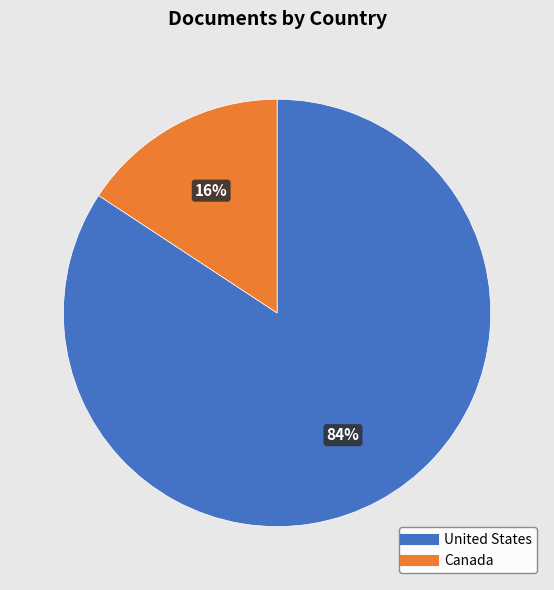

What percentage is the United States slice, to the nearest percent?

84%